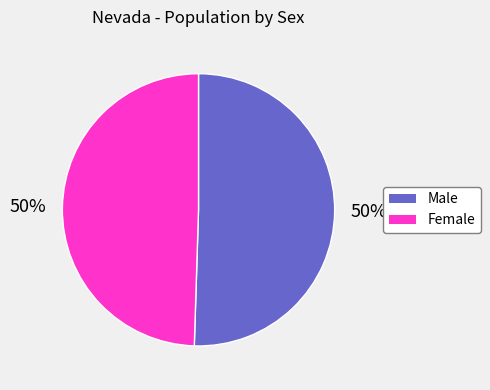

To the nearest percent, what is the combined percentage of Male and Female?

100%